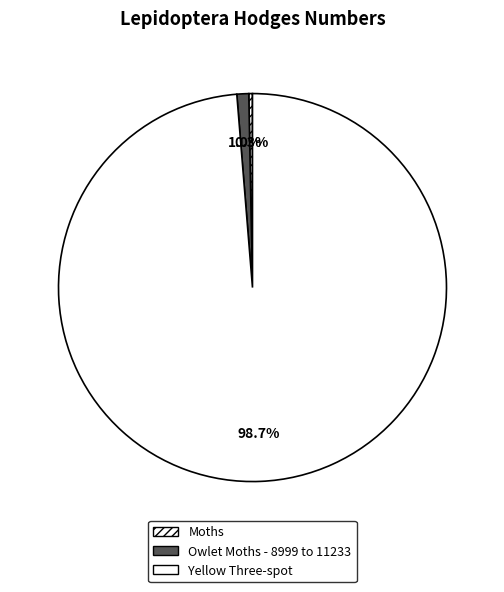

Between Yellow Three-spot and Moths, which is larger?

Yellow Three-spot